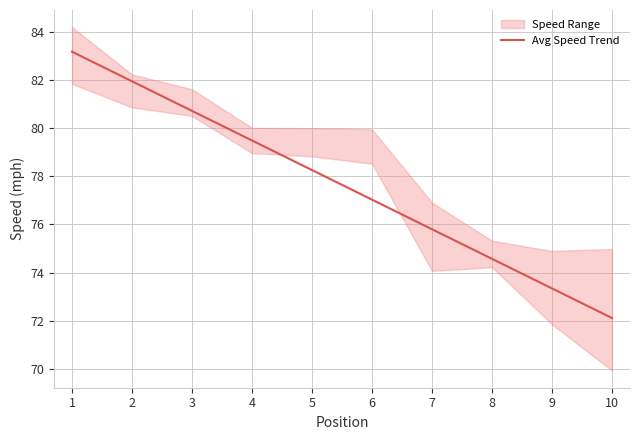

What is the sum of all values?

776.5